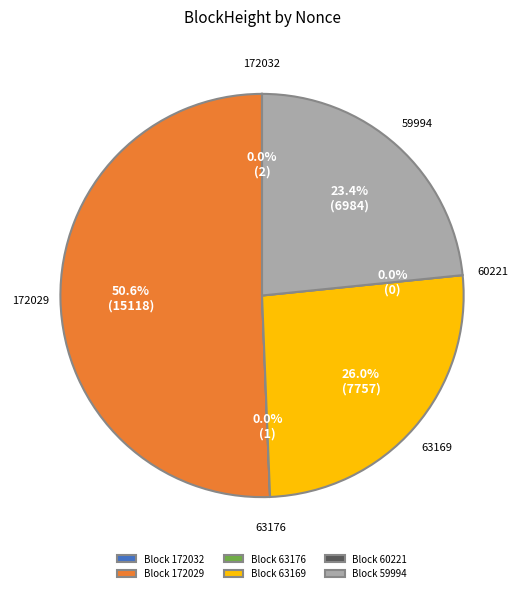

Between 63169 and 63176, which is larger?

63169